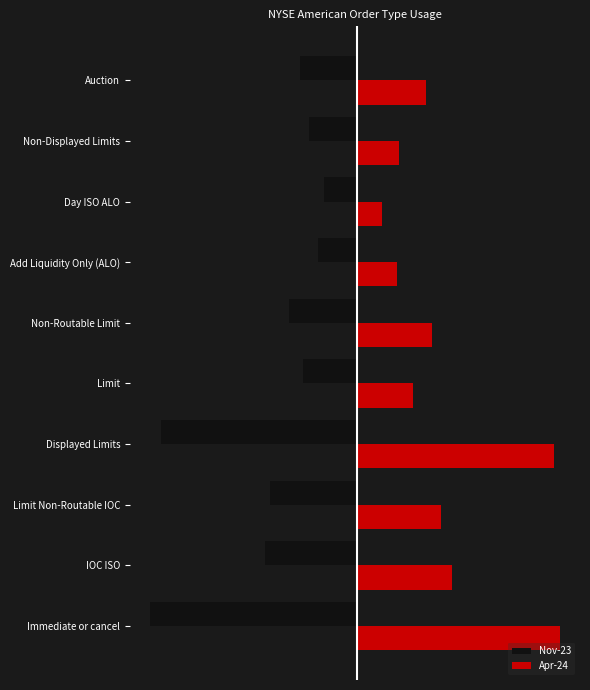

At how many categories does at least one series exceed 0?

10